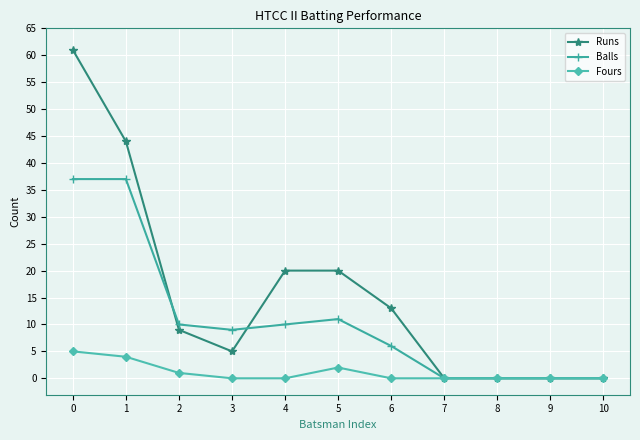

Reading right to left, extract all data points from this chart.

Runs: 10=0	9=0	8=0	7=0	6=13	5=20	4=20	3=5	2=9	1=44	0=61
Balls: 10=0	9=0	8=0	7=0	6=6	5=11	4=10	3=9	2=10	1=37	0=37
Fours: 10=0	9=0	8=0	7=0	6=0	5=2	4=0	3=0	2=1	1=4	0=5